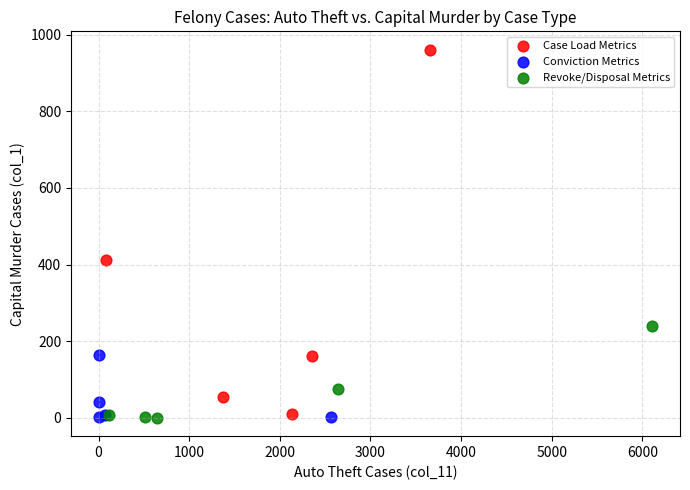

Which series has the largest Y range (max minus min)?

Case Load Metrics